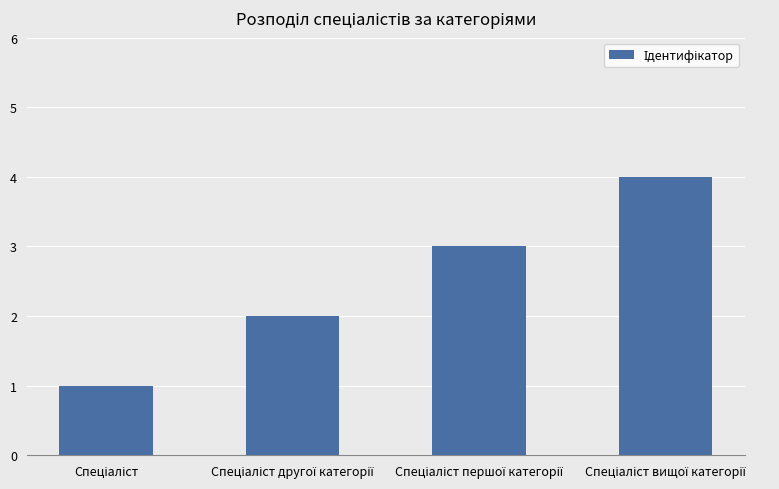

What is the difference between the maximum and minimum values?

3